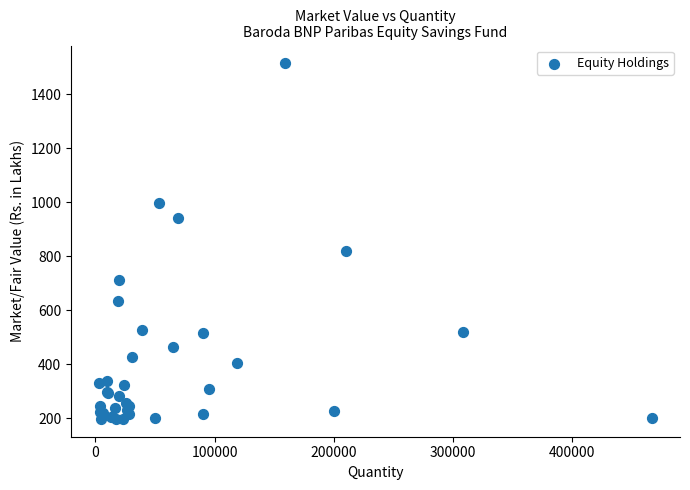

What Y value in the scatter plot is closest to 856?

818.1